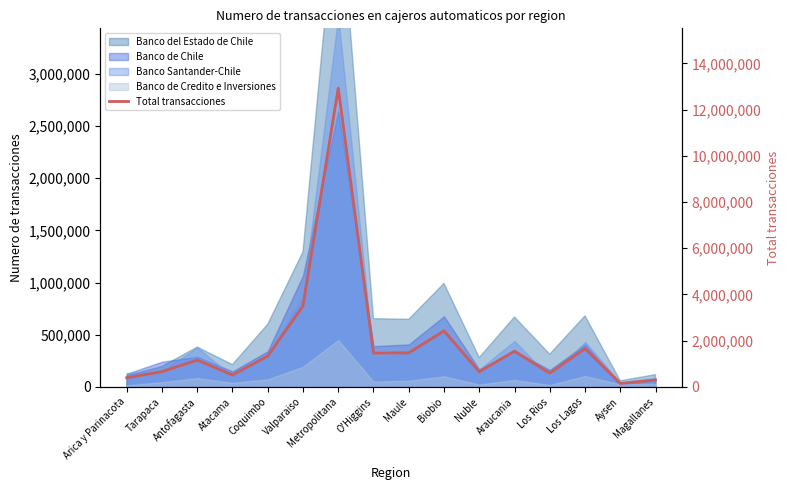

How many lines are shown in the chart?

1